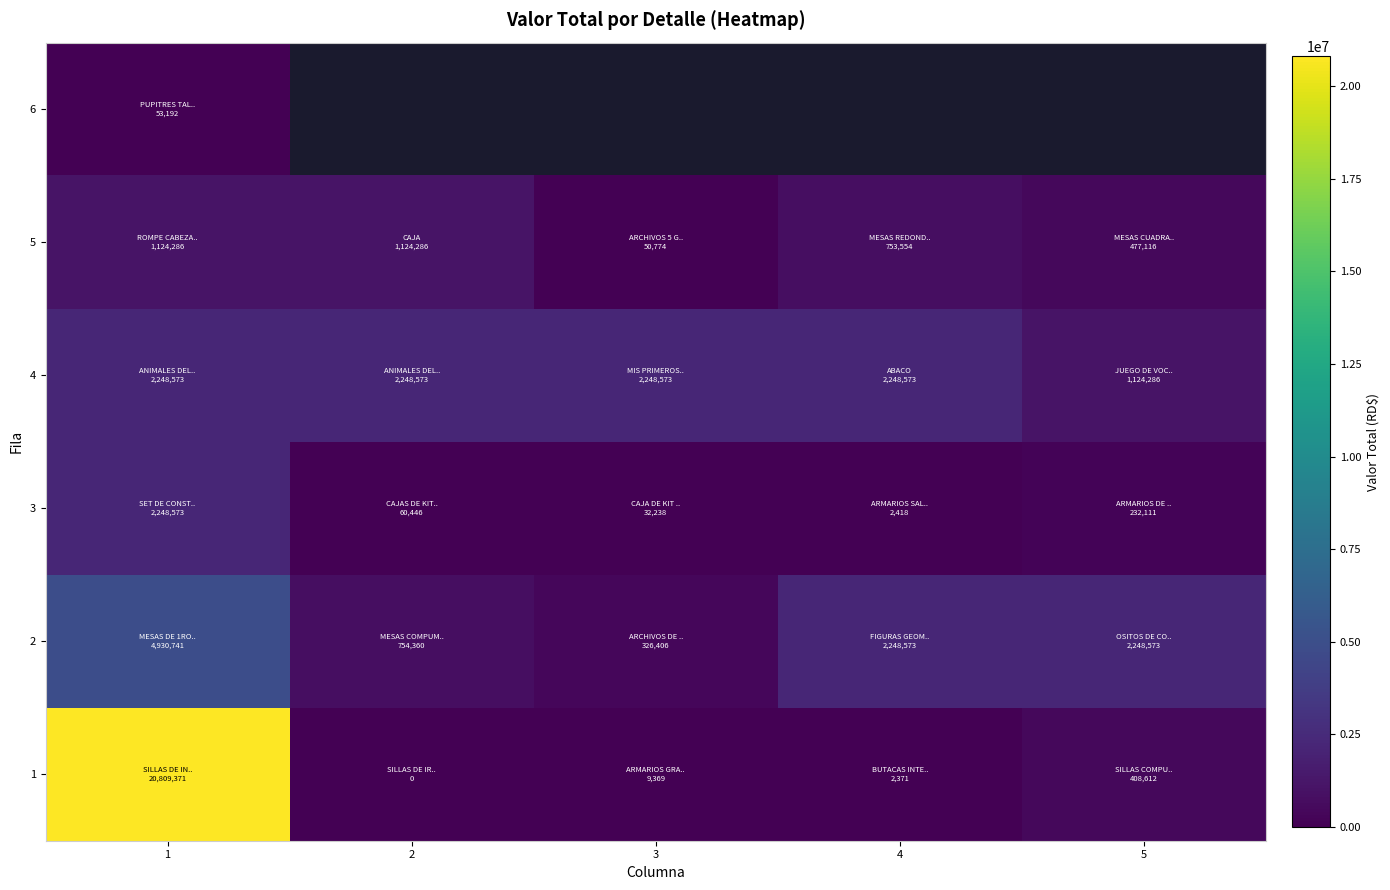

True or false: 2 has a value of 3855902.5 at 4.

False